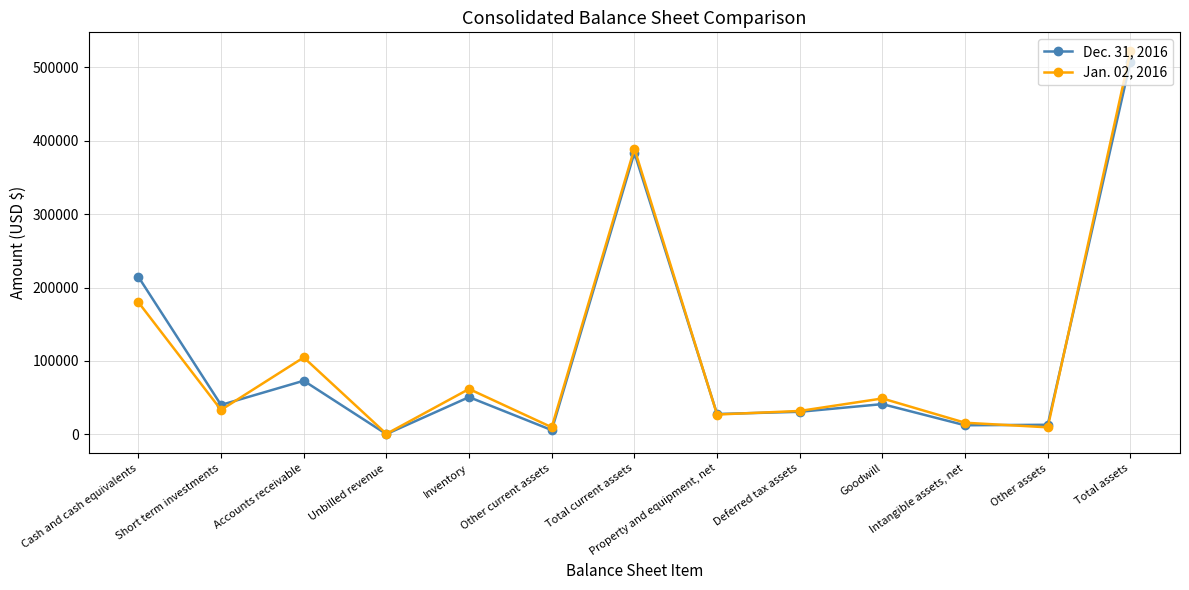

Rank the categories by Dec. 31, 2016 value from highest to lowest.

Total assets, Total current assets, Cash and cash equivalents, Accounts receivable, Inventory, Goodwill, Short term investments, Deferred tax assets, Property and equipment, net, Other assets, Intangible assets, net, Other current assets, Unbilled revenue